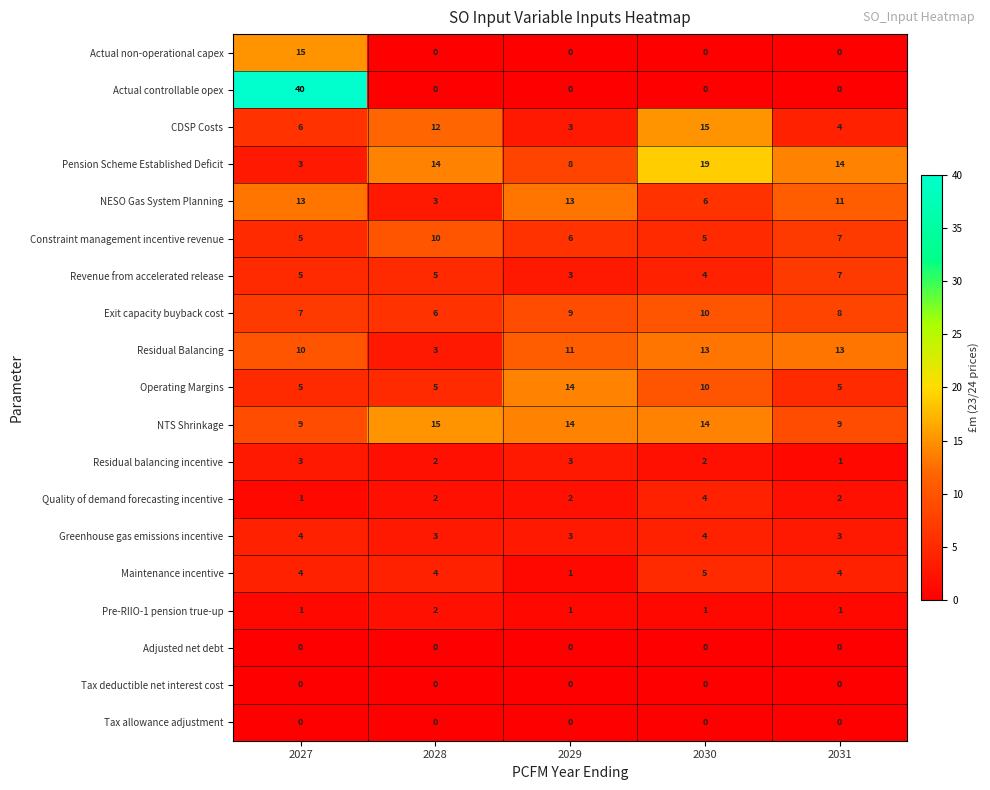

How many data points in Quality of demand forecasting incentive are less than 2?

1